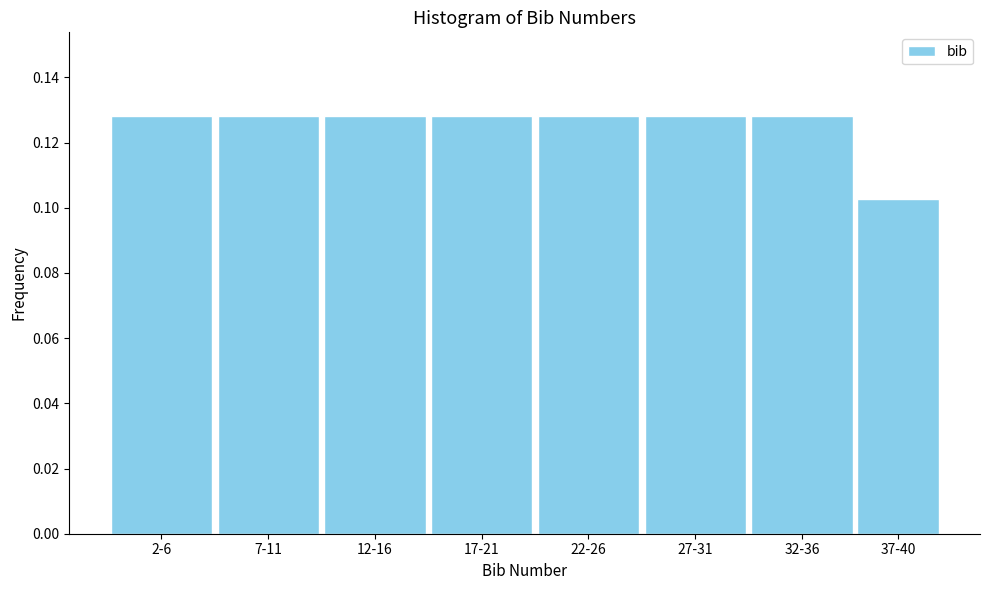

Is it true that the value at 17-21 is 0.0?

False